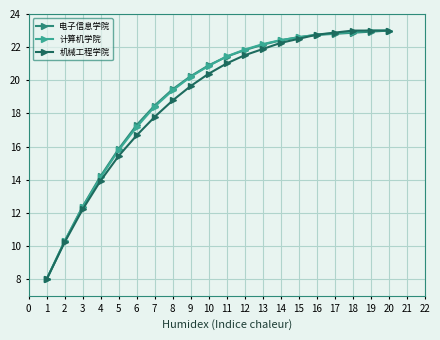

Where does the 电子信息学院 series first go above 21?

11